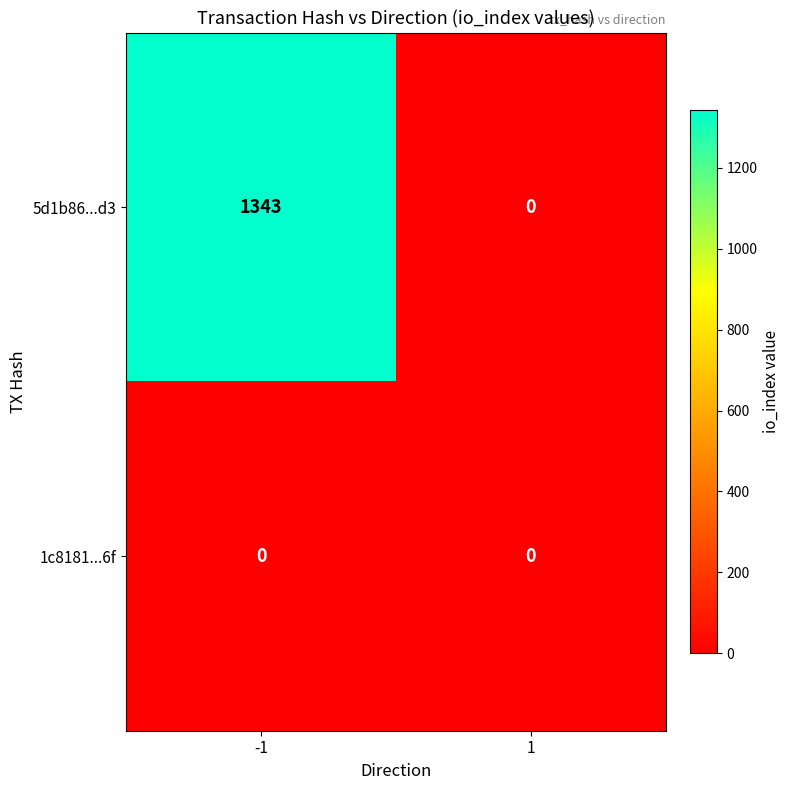

Reading left to right, extract all data points from this chart.

5d1b86...d3: -1=1343	1=0
1c8181...6f: -1=0	1=0